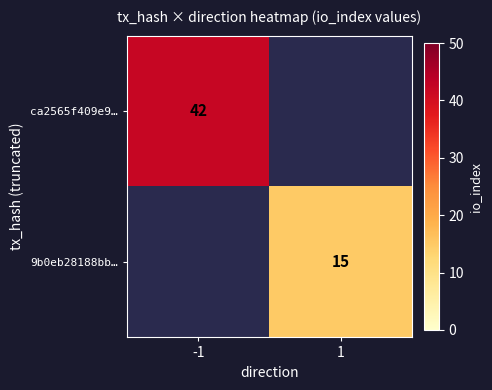

Is it true that ca2565f409e9… equals 42 at -1?

True